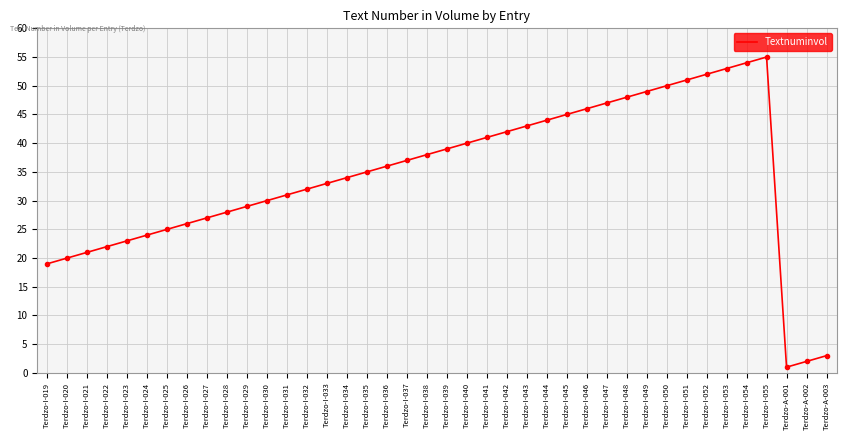

Reading right to left, extract all data points from this chart.

Terdzo-A-003=3	Terdzo-A-002=2	Terdzo-A-001=1	Terdzo-I-055=55	Terdzo-I-054=54	Terdzo-I-053=53	Terdzo-I-052=52	Terdzo-I-051=51	Terdzo-I-050=50	Terdzo-I-049=49	Terdzo-I-048=48	Terdzo-I-047=47	Terdzo-I-046=46	Terdzo-I-045=45	Terdzo-I-044=44	Terdzo-I-043=43	Terdzo-I-042=42	Terdzo-I-041=41	Terdzo-I-040=40	Terdzo-I-039=39	Terdzo-I-038=38	Terdzo-I-037=37	Terdzo-I-036=36	Terdzo-I-035=35	Terdzo-I-034=34	Terdzo-I-033=33	Terdzo-I-032=32	Terdzo-I-031=31	Terdzo-I-030=30	Terdzo-I-029=29	Terdzo-I-028=28	Terdzo-I-027=27	Terdzo-I-026=26	Terdzo-I-025=25	Terdzo-I-024=24	Terdzo-I-023=23	Terdzo-I-022=22	Terdzo-I-021=21	Terdzo-I-020=20	Terdzo-I-019=19